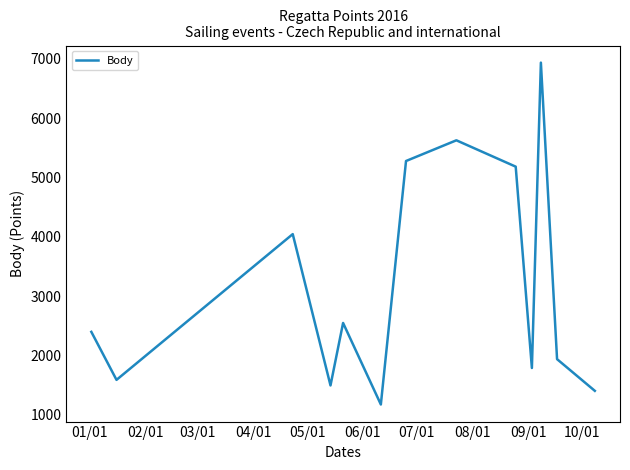

What is the maximum value shown in the chart?

6937